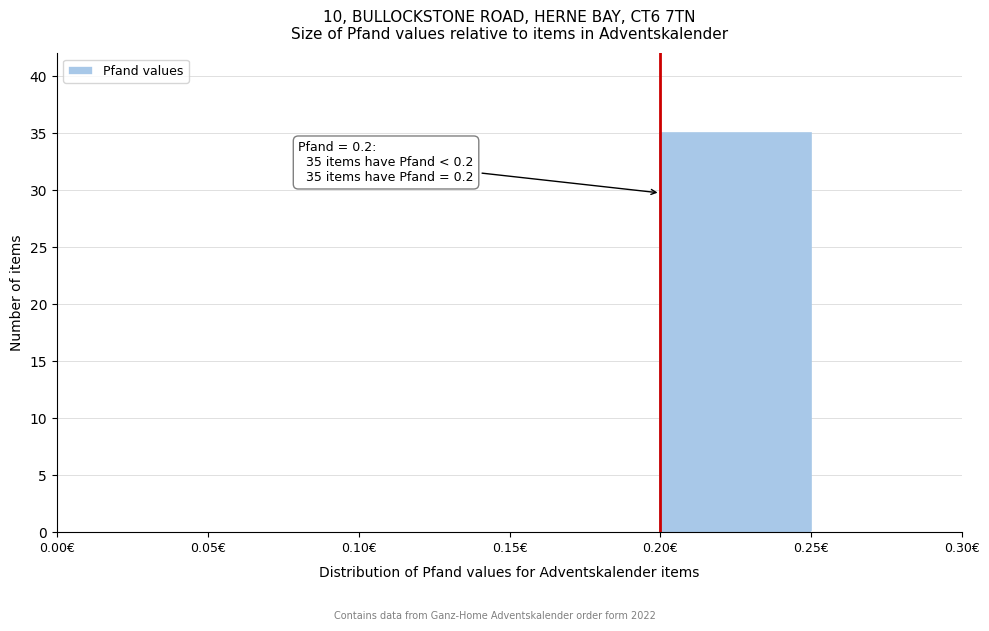

Over which range of the x-axis is the bar tallest?

0.20 to 0.25